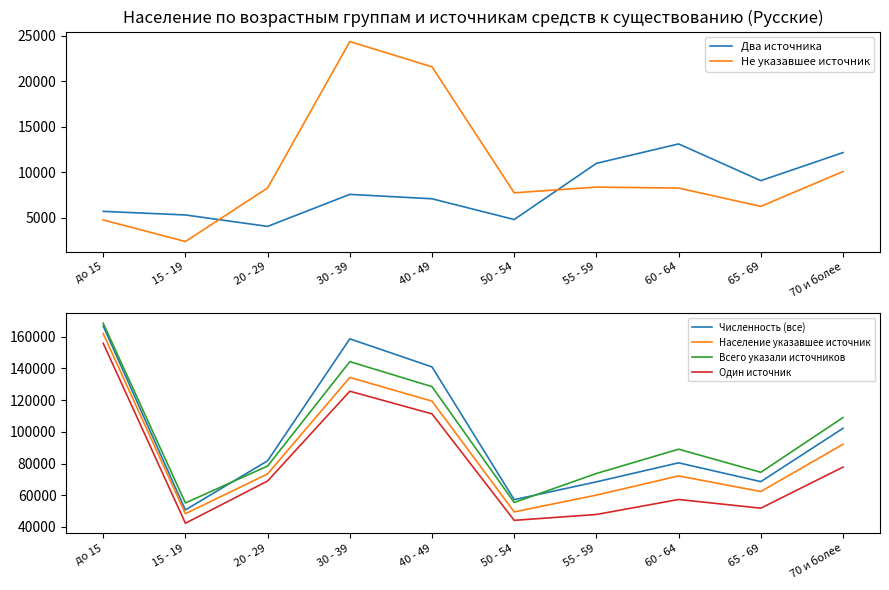

Reading left to right, transcribe all the data shown in this chart.

Два источника: 5691	5296	4040	7558	7074	4795	10967	13103	9066	12150
Не указавшее источник: 4749	2377	8261	24354	21576	7729	8358	8252	6238	10071
Численность (все): 166680	50747	81732	158631	140928	57239	68457	80453	68603	102213
Население указавшее источник: 161931	48370	73471	134277	119352	49510	60099	72201	62365	92142
Всего указали источников: 168447	55143	78435	144252	128481	55440	73731	89048	74492	109017
Один источник: 155836	42356	68993	125600	111325	44183	47881	57330	51863	77762